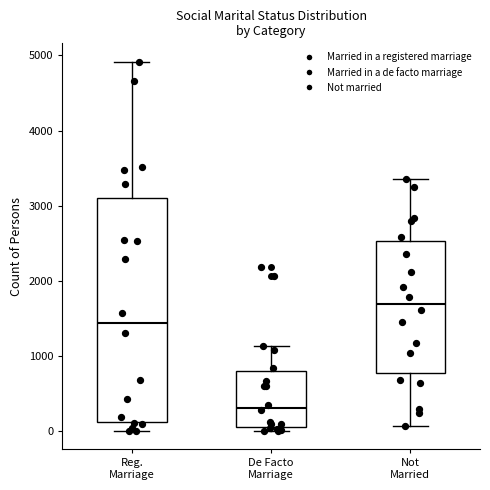

Which box's median line is the highest?

Not Married